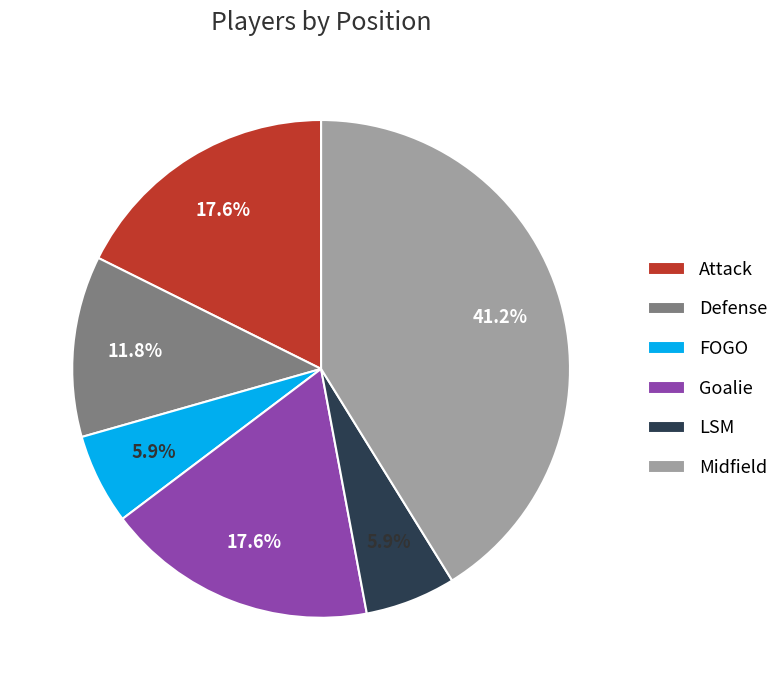

What percentage is the Goalie slice, to the nearest percent?

18%